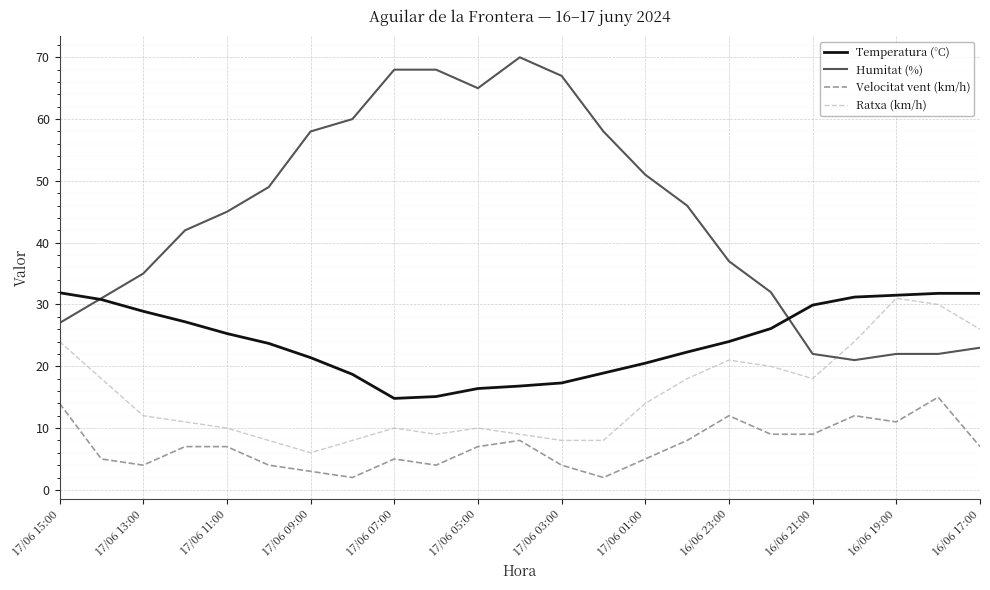

What is the difference between the maximum and minimum values in the Velocitat vent (km/h) series?

13.0